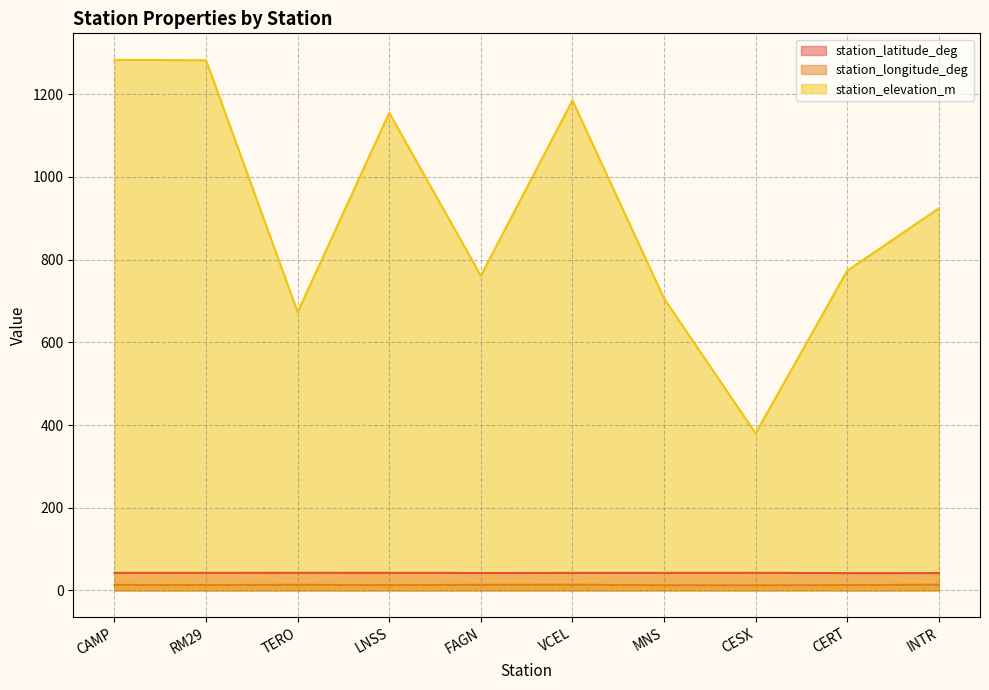

What is the label of the 3rd point from the right?

CESX